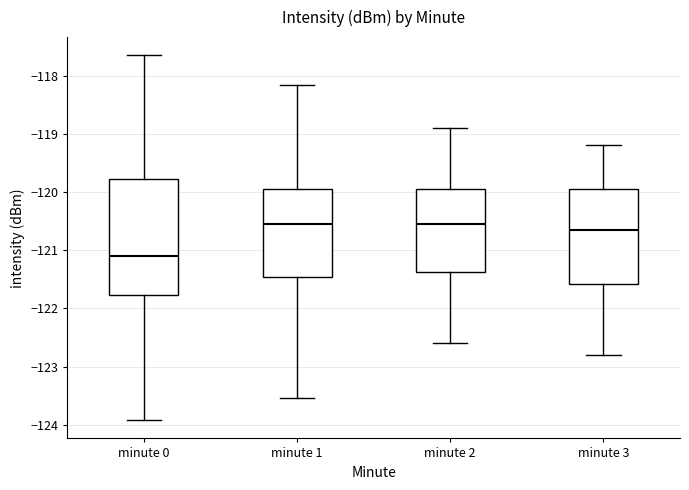

Reading left to right, transcribe this box plot: for each box, give where its median line is, the range the box spans, and where its two whiskers end, as read against the y-axis. The values are not printed on the chart, so give them approximately, as read against the axis.

minute 0: median -121.1, box -121.8 to -119.8, whiskers -123.9 to -117.7
minute 1: median -120.5, box -121.5 to -119.9, whiskers -123.5 to -118.2
minute 2: median -120.5, box -121.4 to -119.9, whiskers -122.6 to -118.9
minute 3: median -120.6, box -121.6 to -119.9, whiskers -122.8 to -119.2